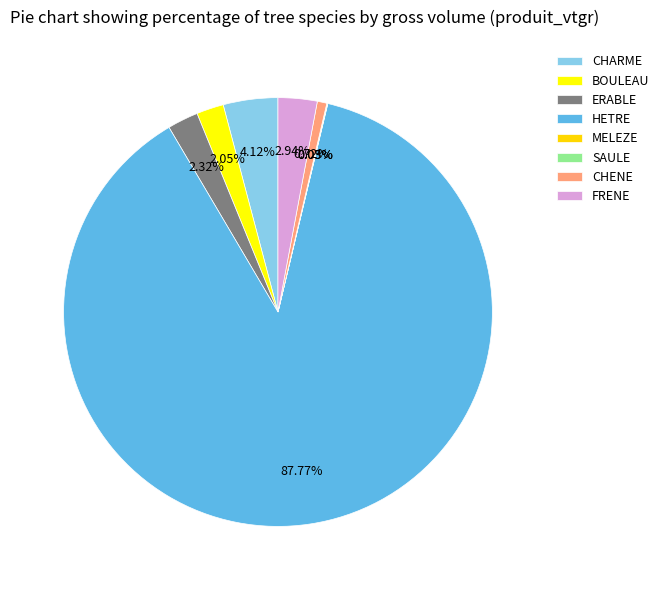

To the nearest percent, what is the combined percentage of MELEZE and HETRE?

88%